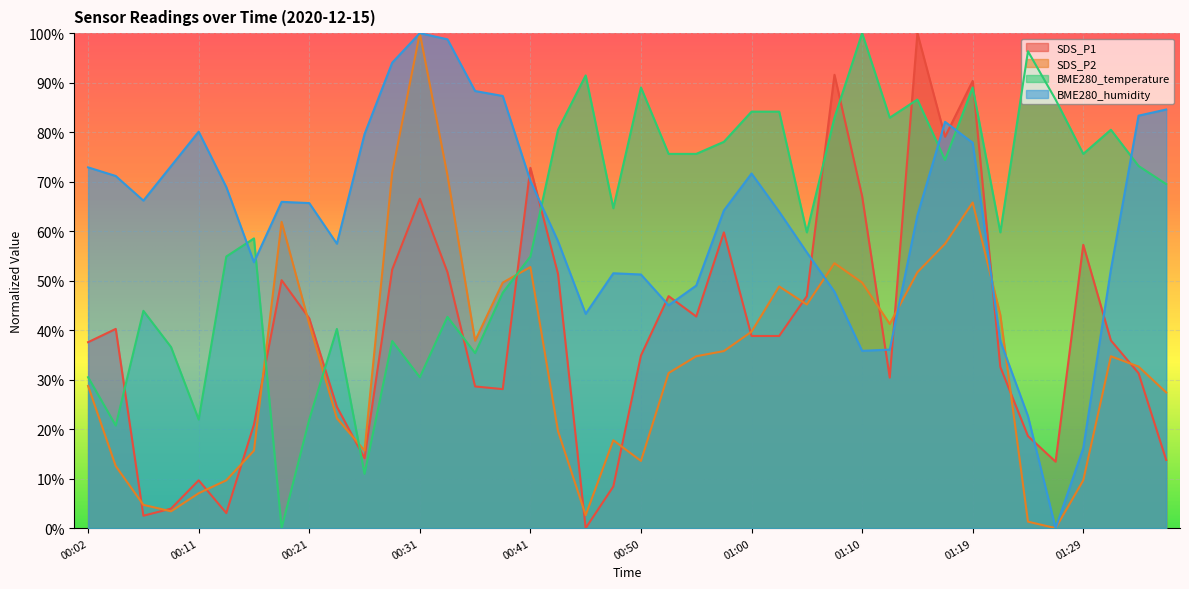

Reading left to right, list all the values displayed in this chart.

SDS_P1: 37.6	40.3	2.5	3.9	9.7	3.0	20.9	50.1	42.4	24.5	14.1	52.2	66.5	51.7	28.6	28.1	72.8	51.3	0.0	8.4	34.9	46.9	42.8	59.7	38.8	38.8	46.9	91.6	67.1	30.4	100.0	79.1	90.3	32.6	18.6	13.4	57.2	37.9	31.3	13.8
SDS_P2: 28.7	12.5	4.7	3.4	7.0	9.7	15.7	61.9	41.3	22.2	15.7	71.8	100.0	71.3	37.9	49.6	52.7	19.6	2.6	17.8	13.6	31.3	34.7	35.8	39.7	48.8	45.2	53.5	49.6	41.3	51.7	57.4	65.8	43.1	1.3	0.0	9.7	34.7	32.6	27.4
BME280_temperature: 30.5	20.7	43.9	36.6	22.0	54.9	58.5	0.0	22.0	40.2	11.0	37.8	30.5	42.7	35.4	47.6	54.9	80.5	91.5	64.6	89.0	75.6	75.6	78.0	84.1	84.1	59.8	82.9	100.0	82.9	86.6	74.4	89.0	59.8	96.3	86.6	75.6	80.5	73.2	69.5
BME280_humidity: 72.9	71.1	66.2	73.1	80.1	68.9	53.7	65.9	65.7	57.5	79.6	94.0	100.0	98.8	88.3	87.3	70.1	58.0	43.3	51.5	51.2	45.0	49.0	64.2	71.6	63.9	55.7	47.8	35.8	36.1	63.2	82.1	77.9	37.8	22.6	0.0	16.2	52.2	83.3	84.6